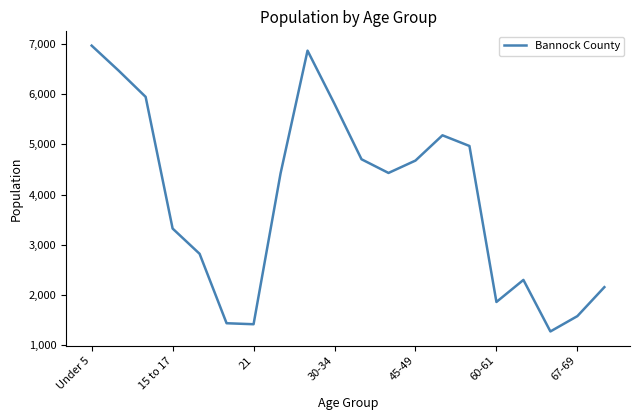

What is the greatest value displayed?

6971